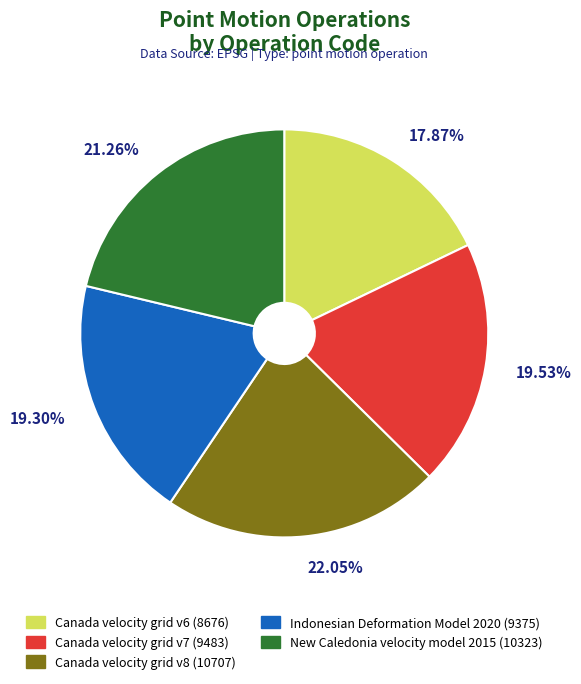

How many segments does this pie chart have?

5